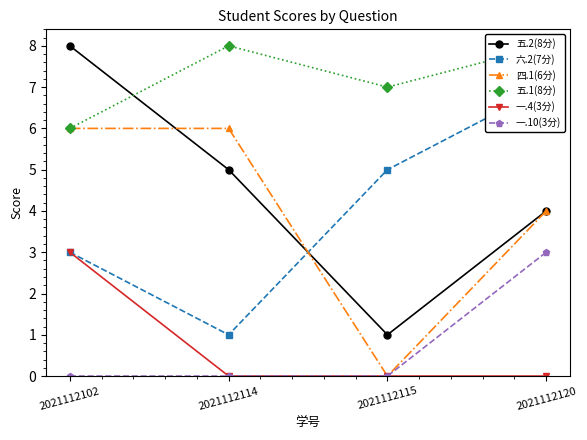

How many lines are shown in the chart?

6